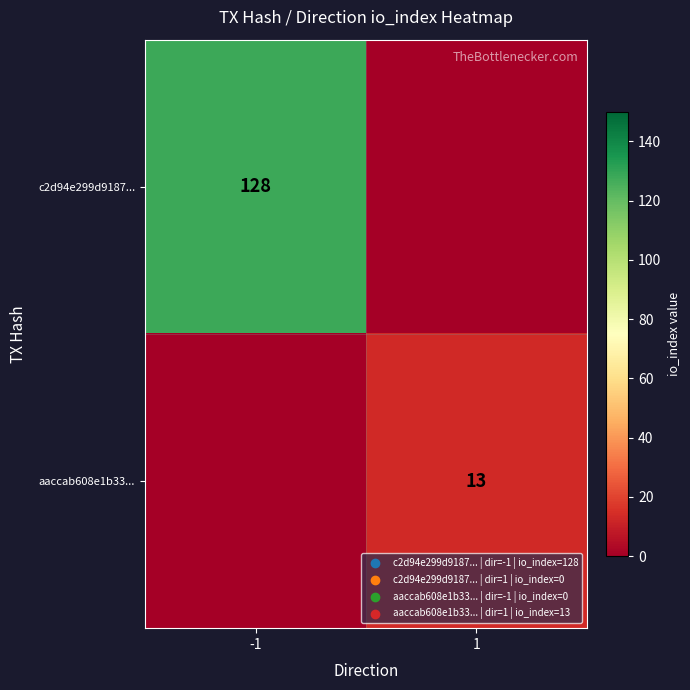

True or false: aaccab608e1b33... has a value of 6 at 1.

False